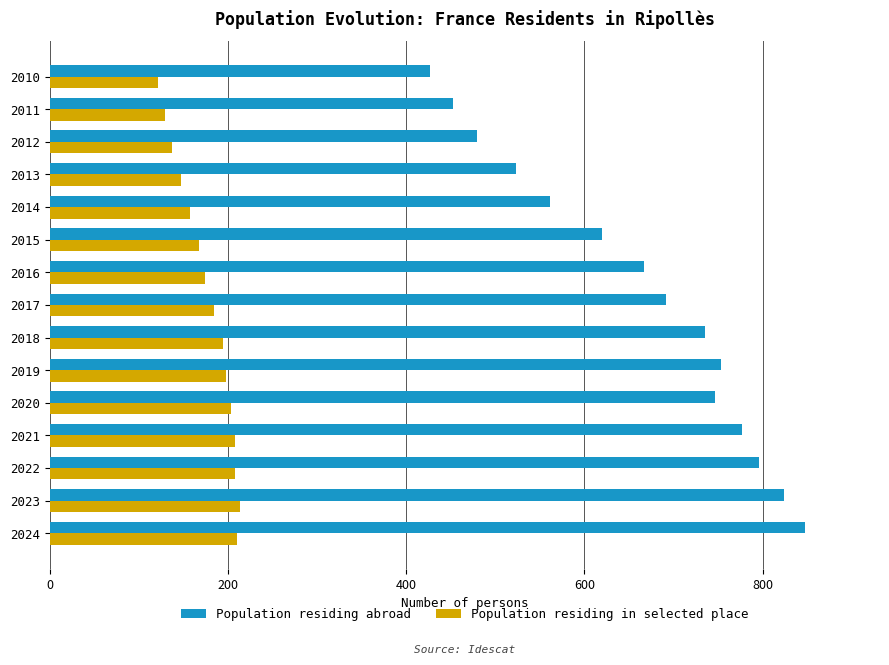

What is the lowest value of the Population residing abroad series?

427